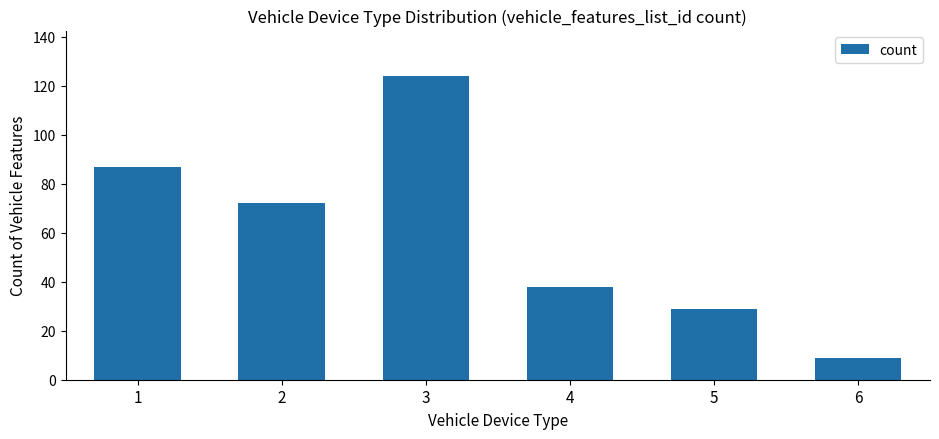

Reading left to right, transcribe all the data shown in this chart.

87	72	124	38	29	9